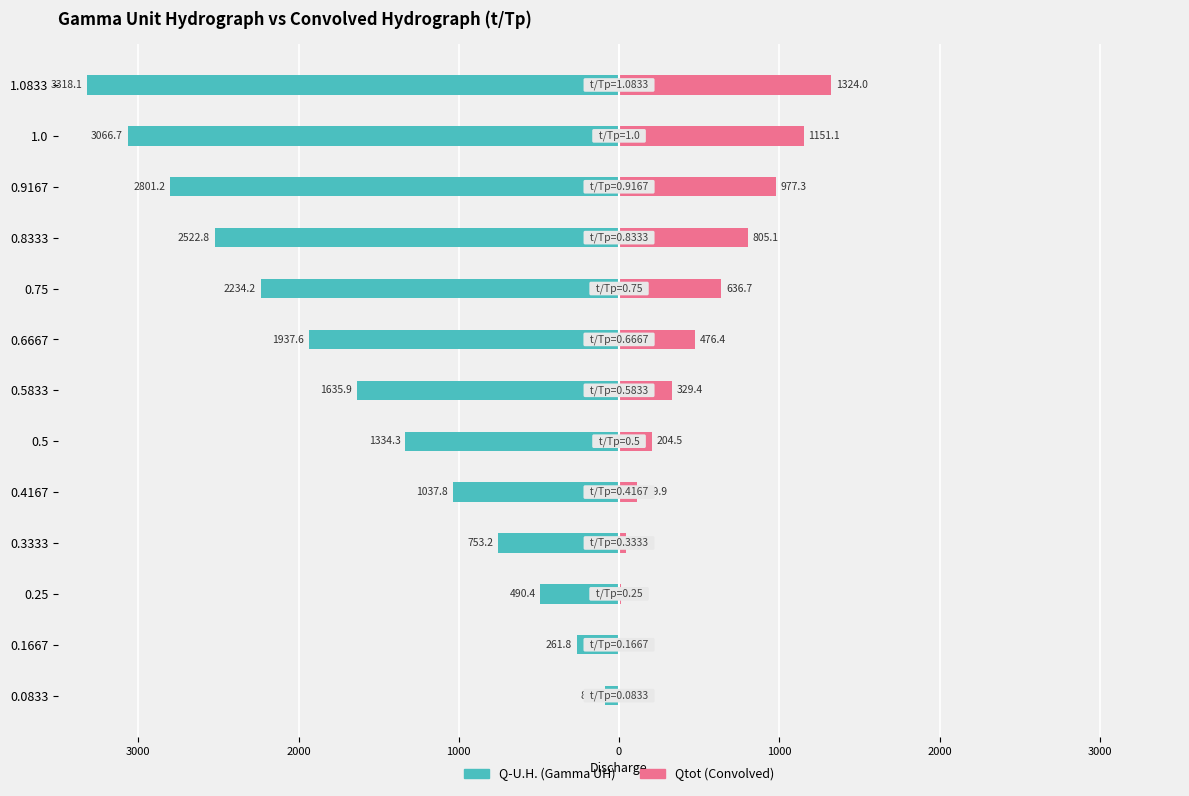

What is the sum of all Qtot (Convolved) values?

6071.2